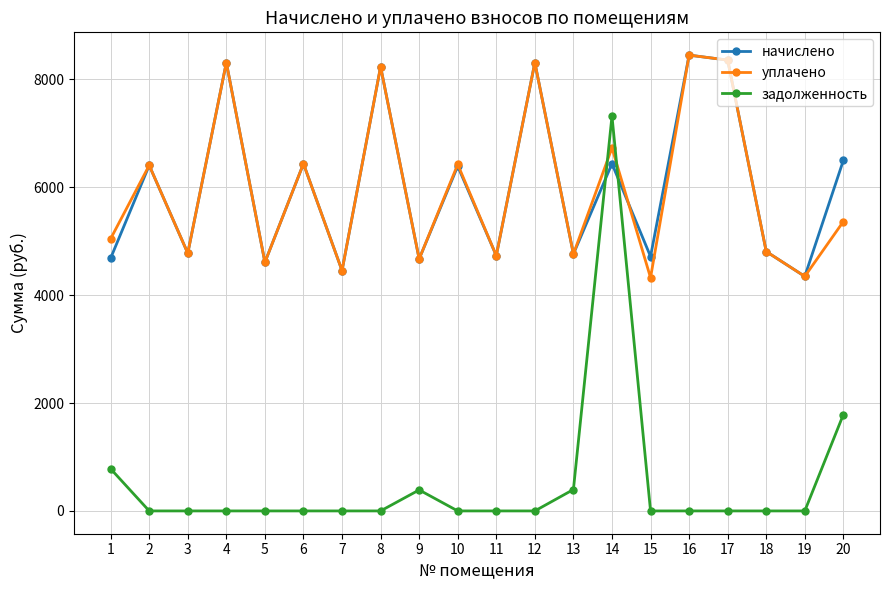

What is the total value across all series at 6?

12871.7